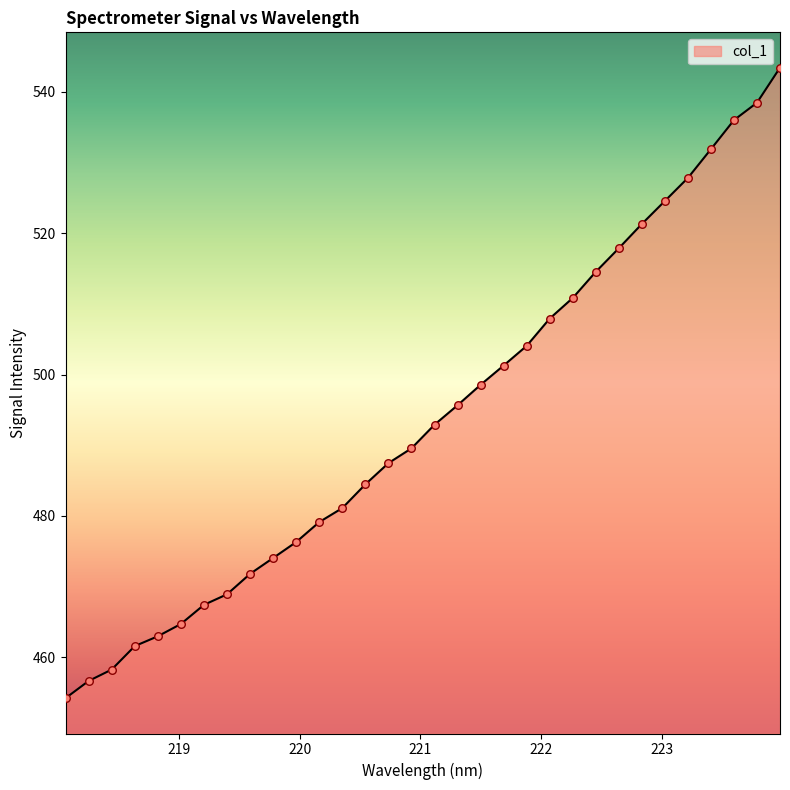

What is the difference between the maximum and minimum values?

89.2